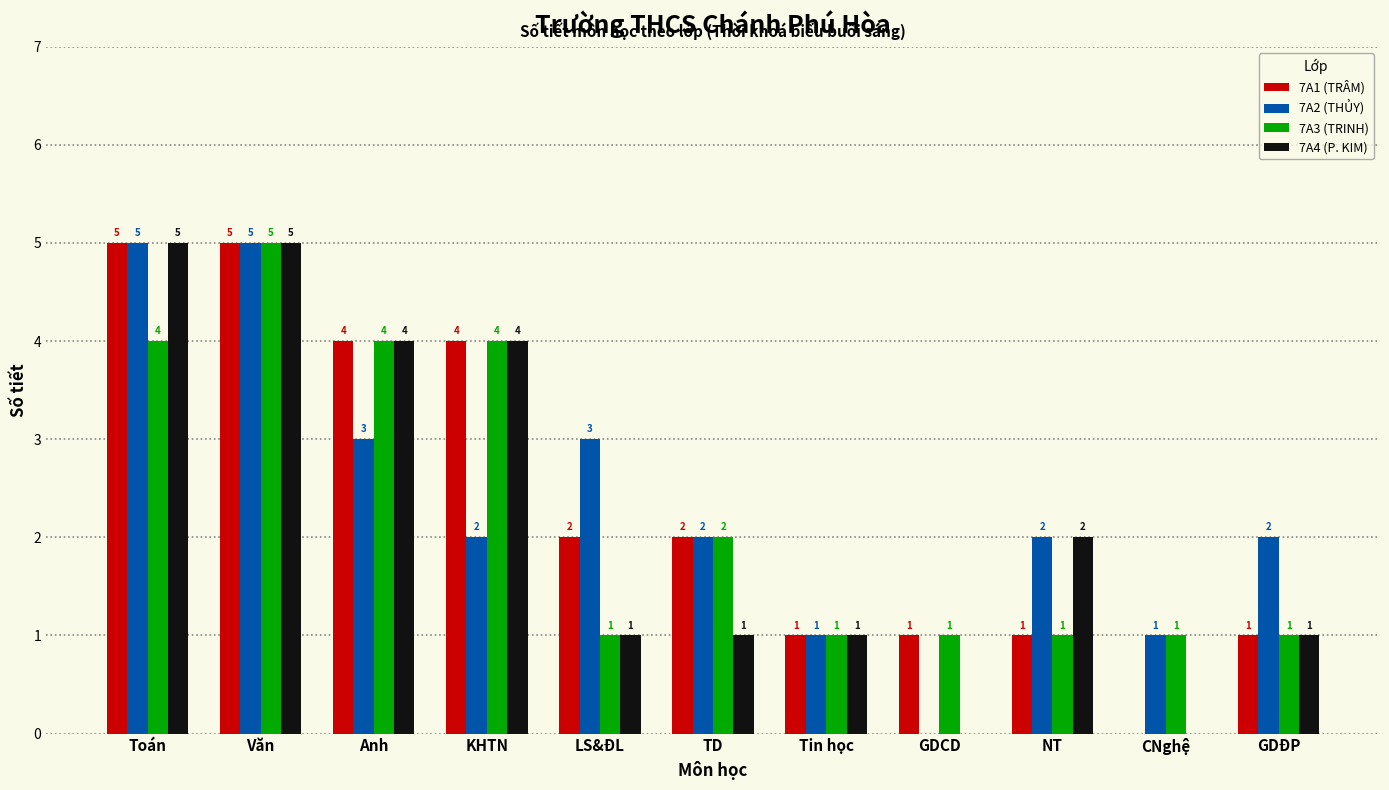

What is the sum of all 7A1 (TRÂM) values?

26